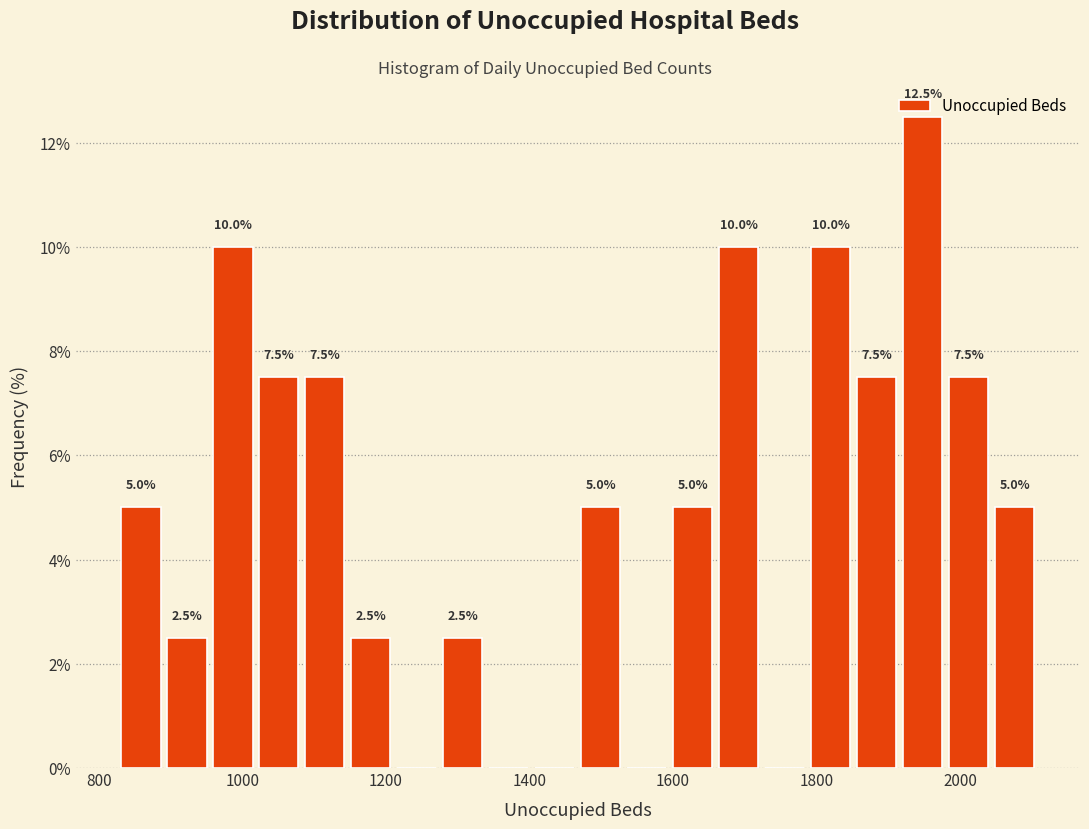

Around what value on the x-axis is the tallest bar? Give the approximate position of its centre, as read against the axis.

1940